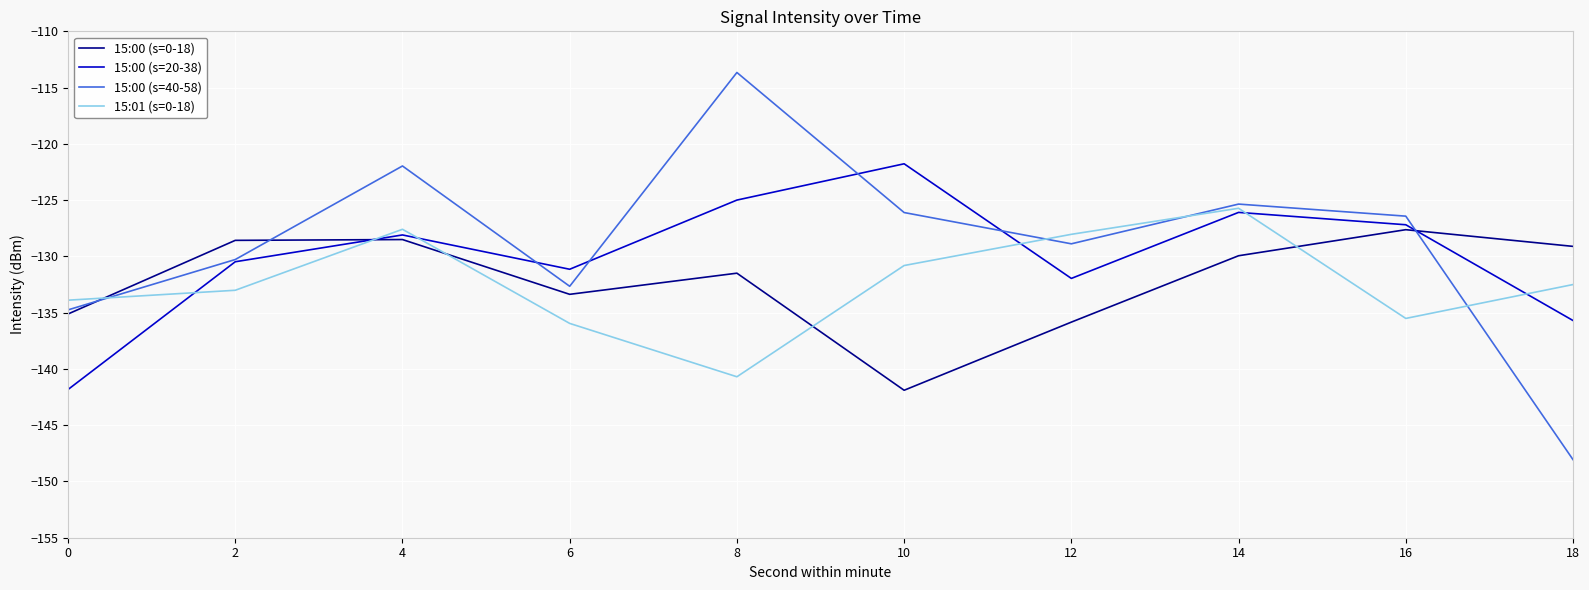

True or false: 15:00 (s=0-18) has a value of -135.8 at 12.

True